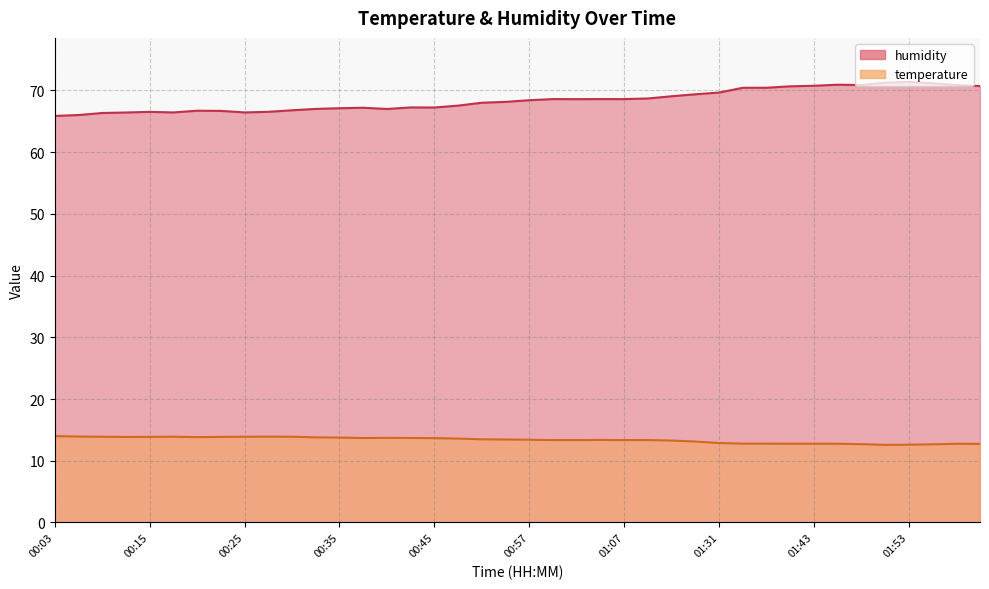

At which category does humidity reach its first local peak?

00:15